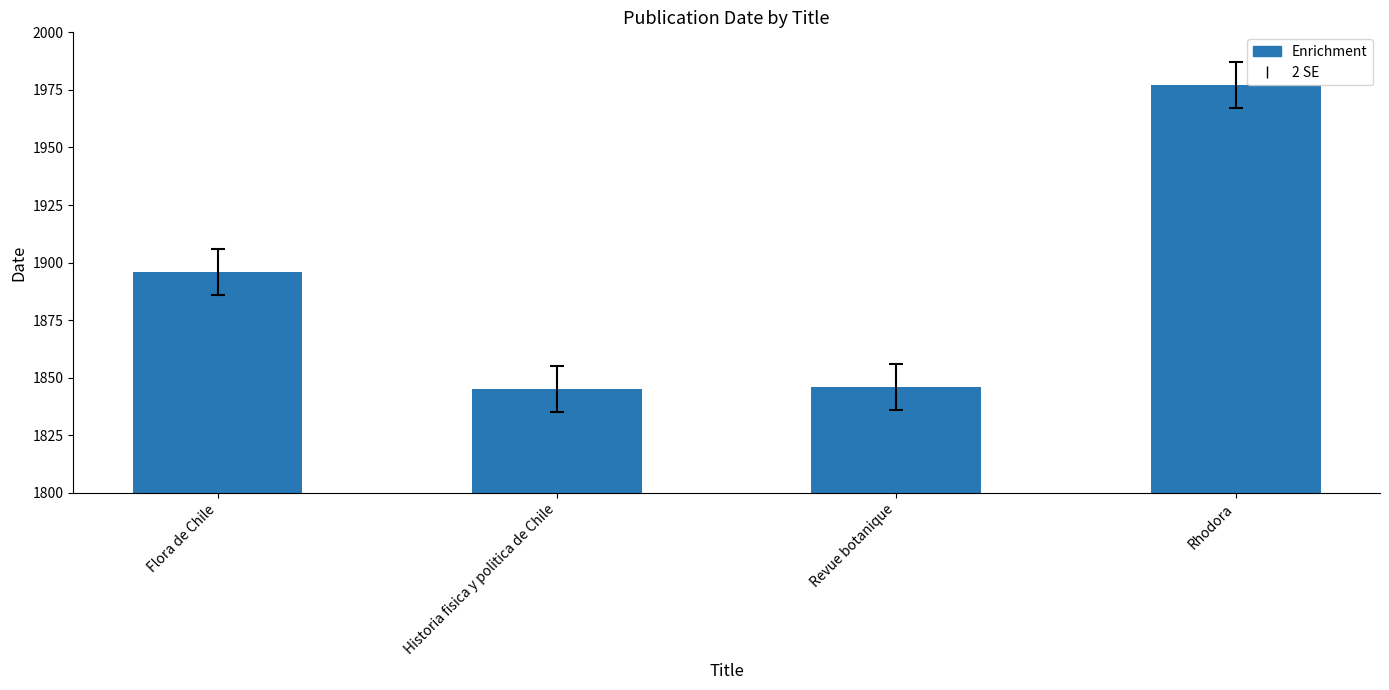

What is the change in value from Historia fisica y politica de Chile to Rhodora?

+132